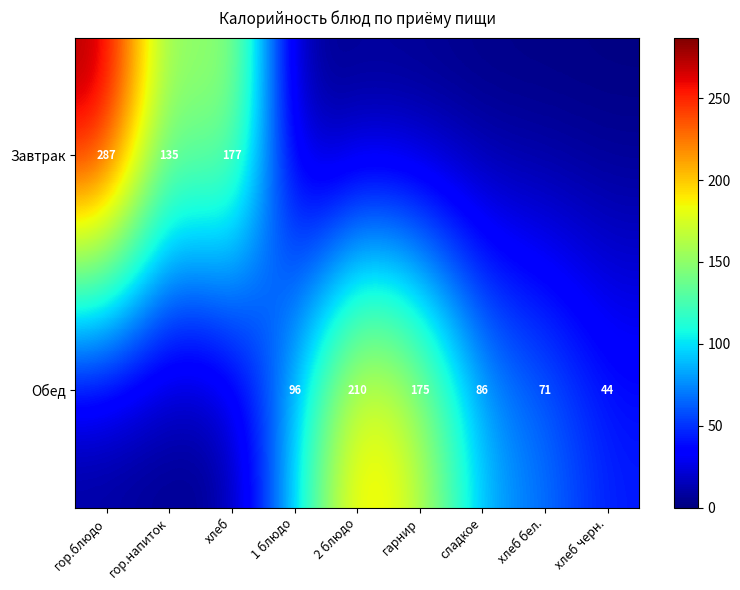

The value of Завтрак at гор.напиток is 135. True or false?

True